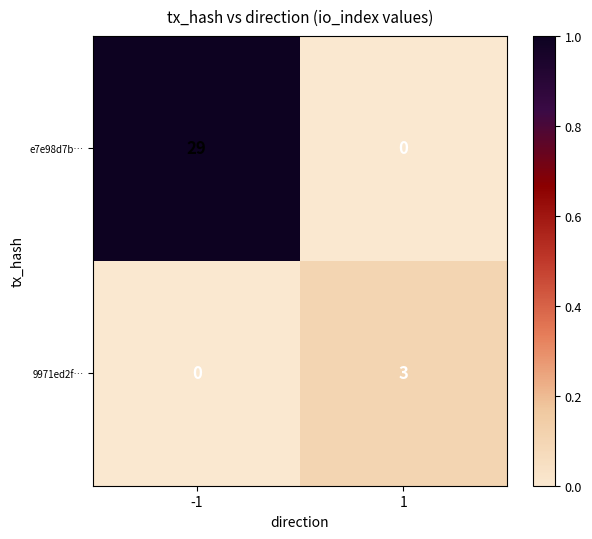

Read the e7e98d7b… value at -1, to the nearest 10.

30